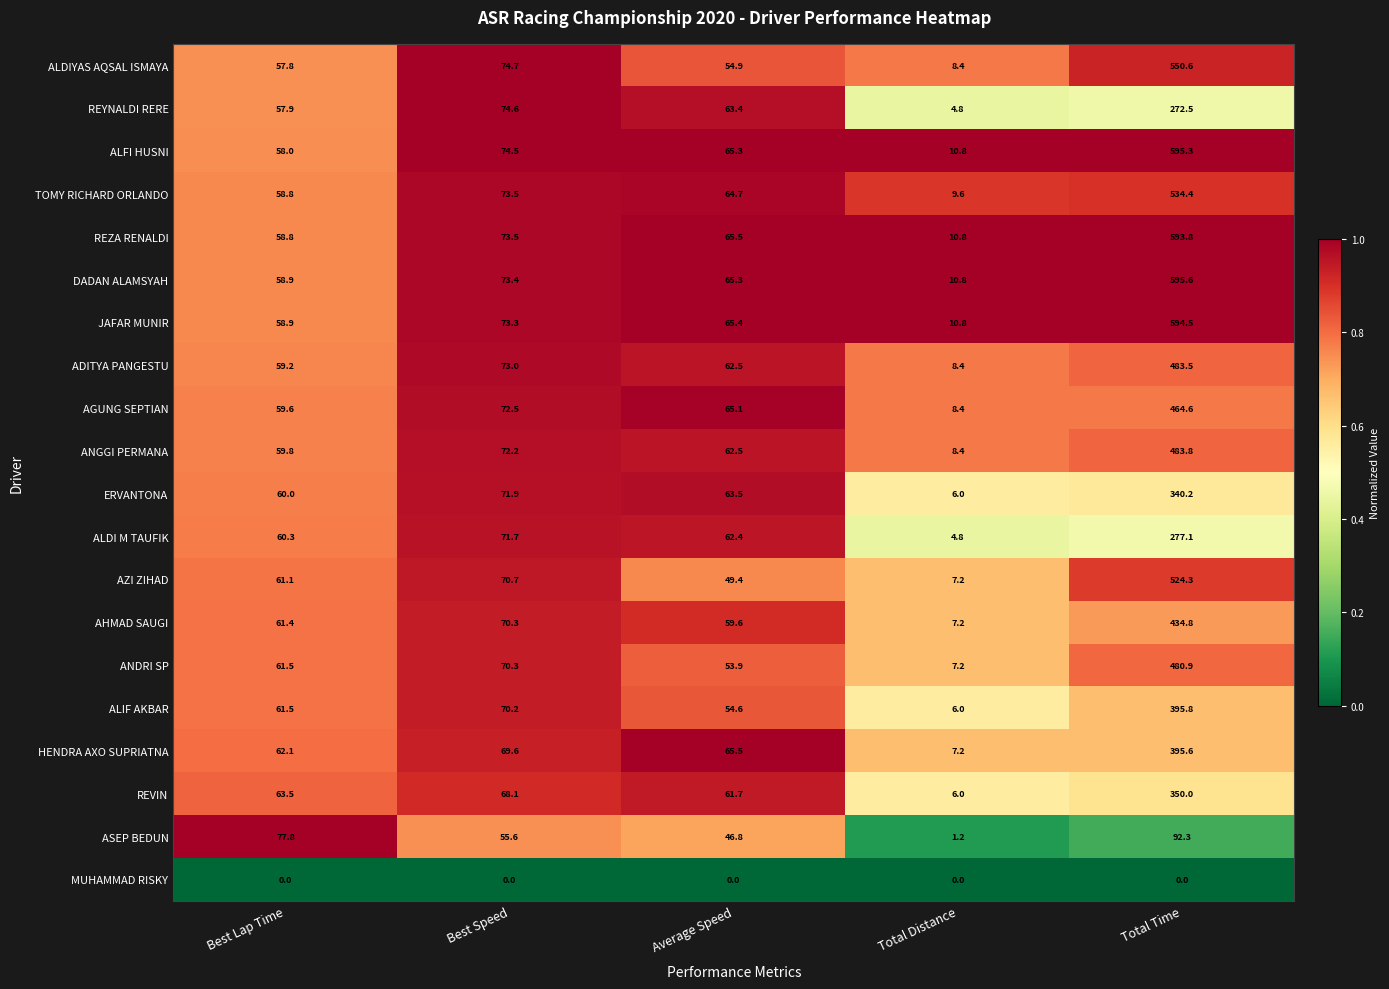

What is the difference between the highest and lowest values at Average Speed?

65.5